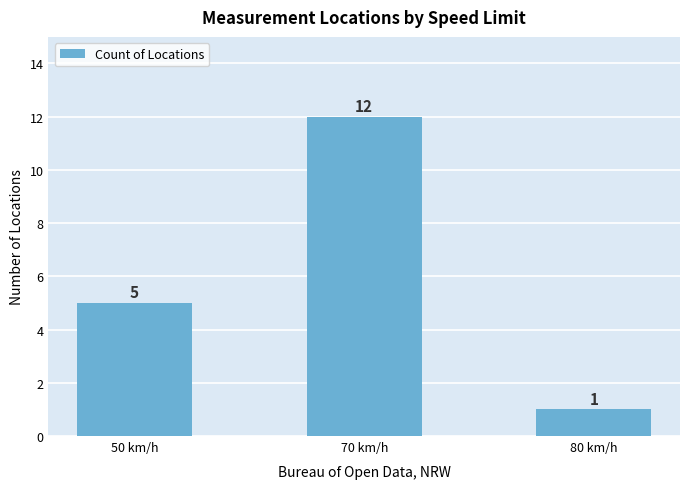

Reading right to left, list all the values displayed in this chart.

80 km/h=1	70 km/h=12	50 km/h=5